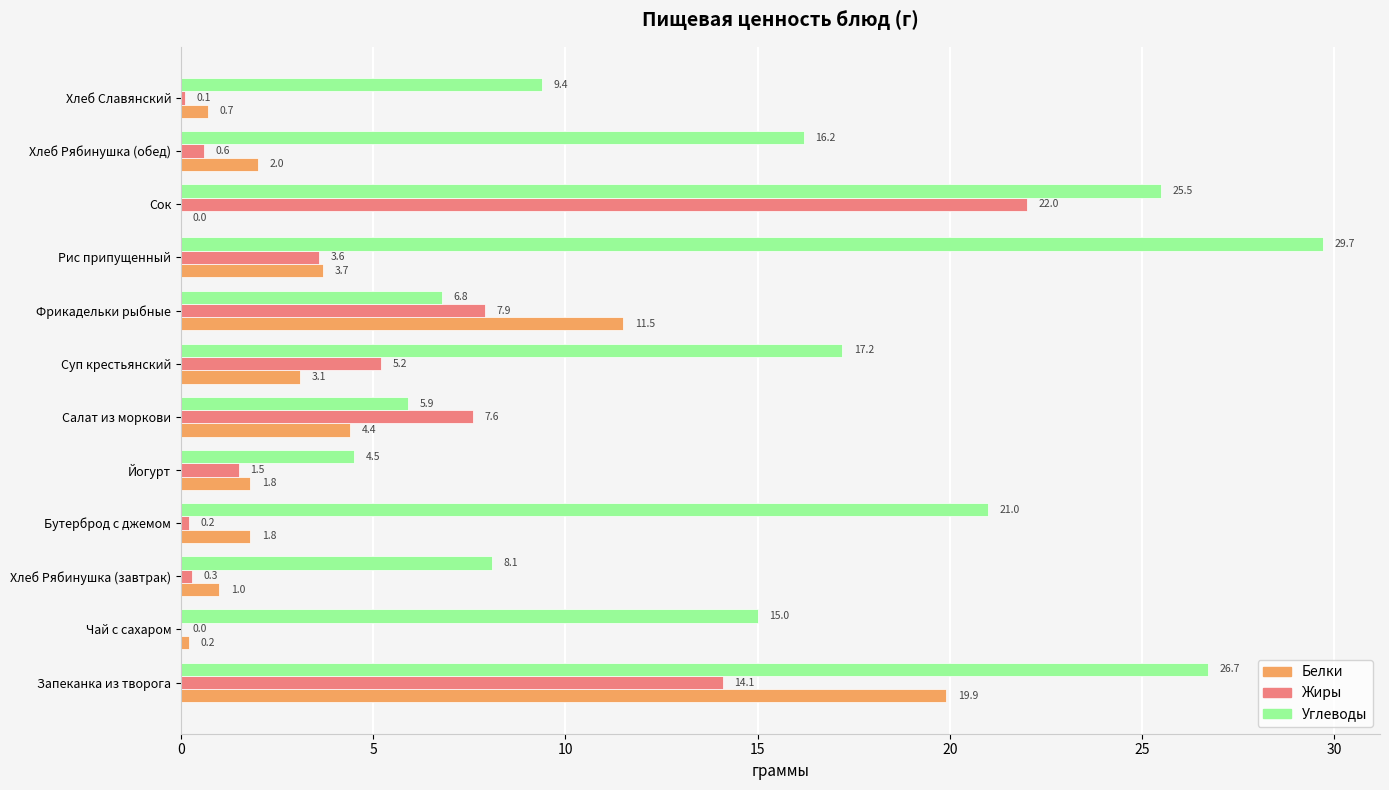

Which series has the largest total across all categories?

Углеводы